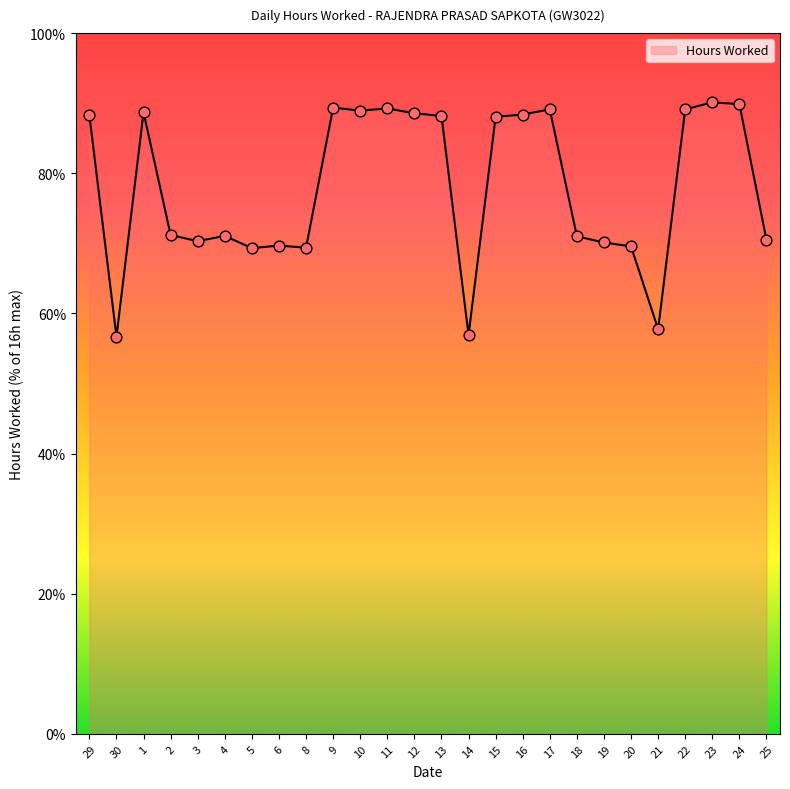

Which has a higher value, 20 or 2?

2